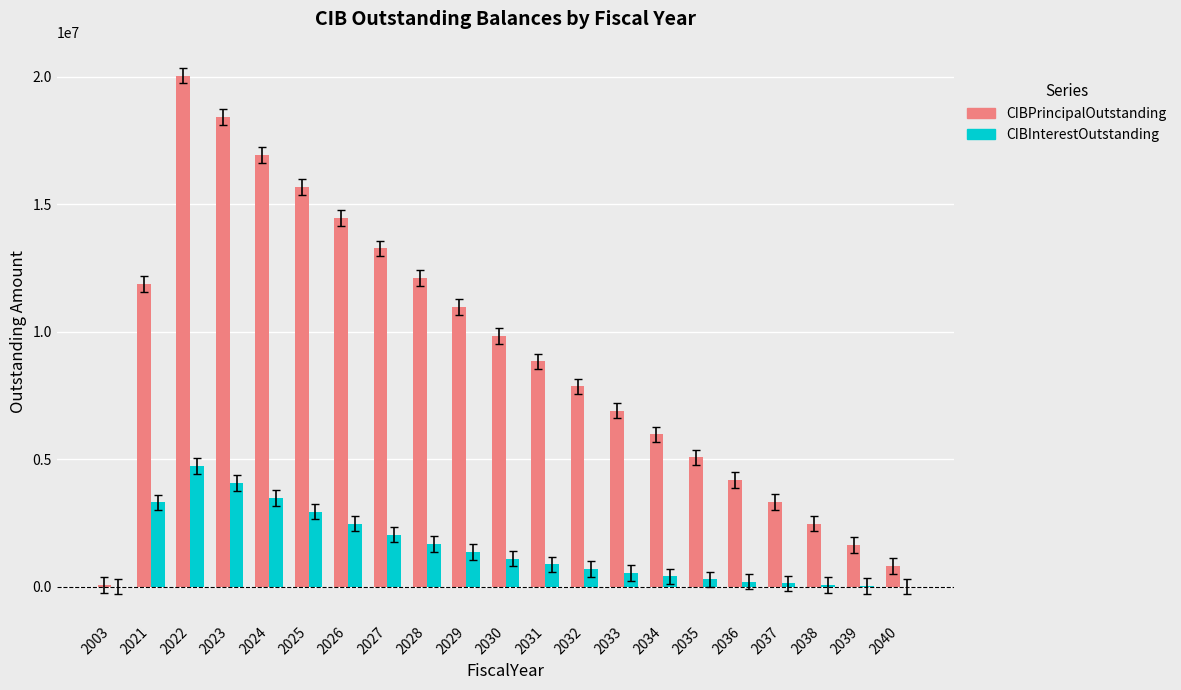

The value of CIBPrincipalOutstanding at 2027 is 13270000.0. True or false?

True